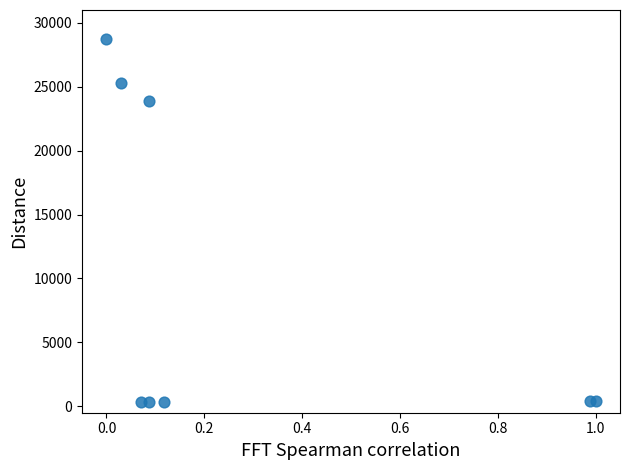

What is the average X value?

0.3